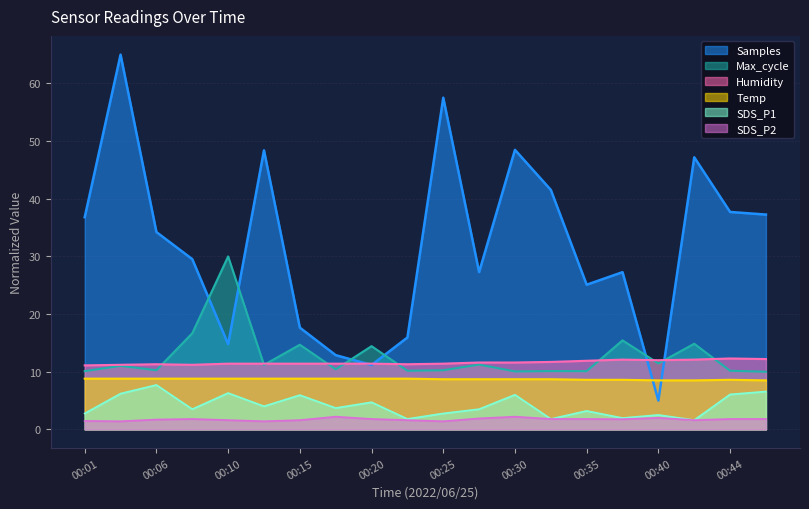

Is the value of Samples at 00:47 greater than the value of SDS_P1 at 00:01?

Yes